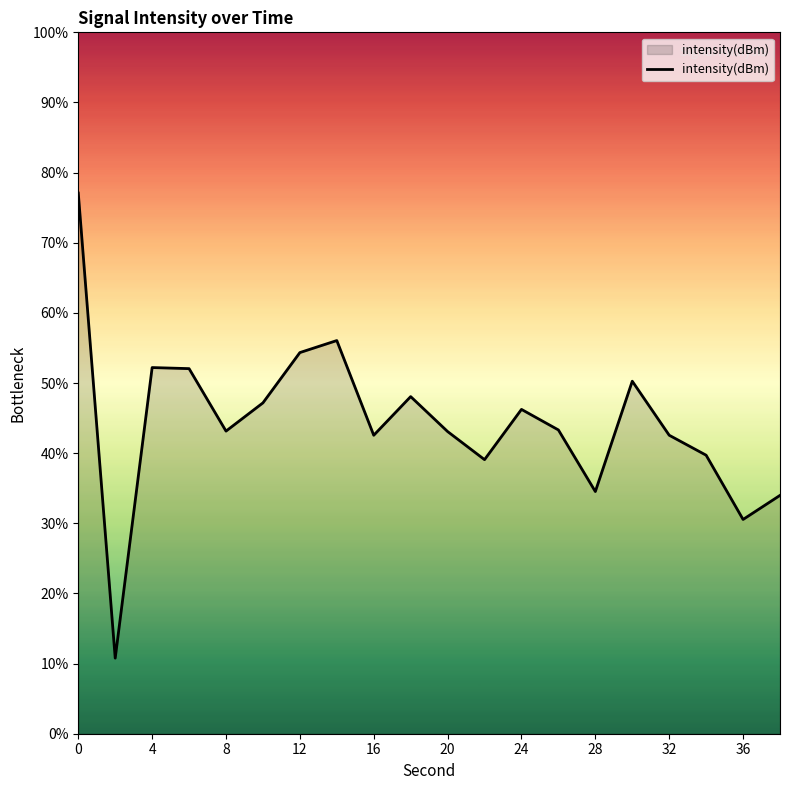

What is the difference between the maximum and minimum values?

66.3